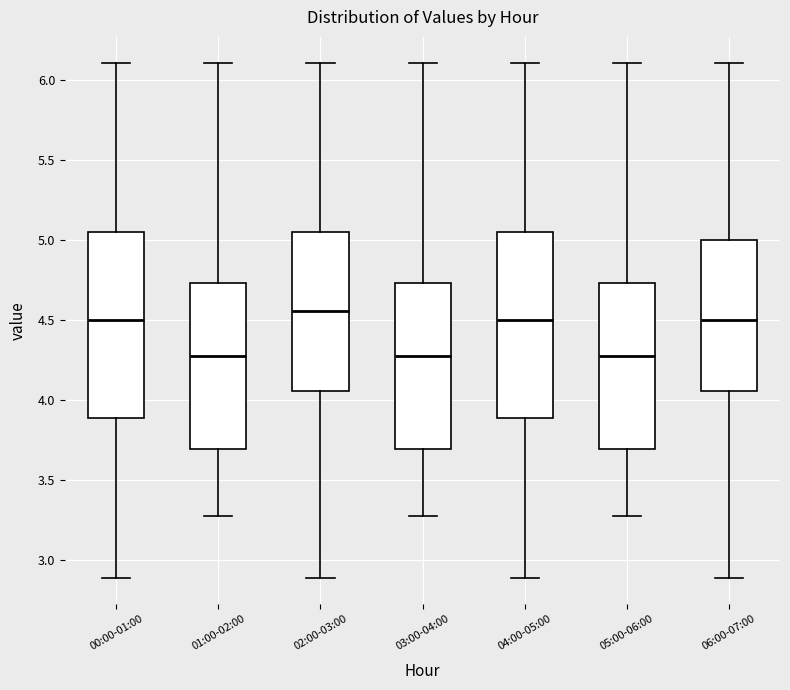

Reading left to right, read every box against the y-axis: the position of its median line, the range the box covers, and the ends of its whiskers. The values are not printed on the chart, so give them approximately, as read against the axis.

00:00-01:00: median 4.50, box 3.90 to 5.05, whiskers 2.90 to 6.10
01:00-02:00: median 4.30, box 3.70 to 4.75, whiskers 3.30 to 6.10
02:00-03:00: median 4.55, box 4.05 to 5.05, whiskers 2.90 to 6.10
03:00-04:00: median 4.30, box 3.70 to 4.75, whiskers 3.30 to 6.10
04:00-05:00: median 4.50, box 3.90 to 5.05, whiskers 2.90 to 6.10
05:00-06:00: median 4.30, box 3.70 to 4.75, whiskers 3.30 to 6.10
06:00-07:00: median 4.50, box 4.05 to 5.00, whiskers 2.90 to 6.10